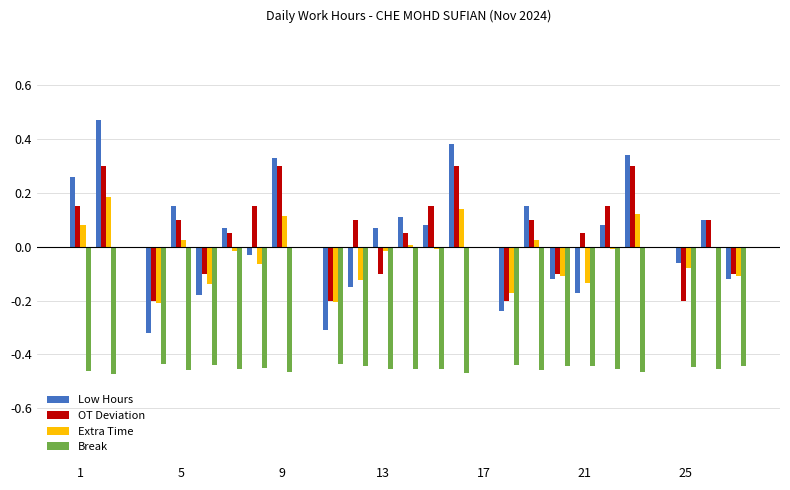

How many groups of bars are there?

27